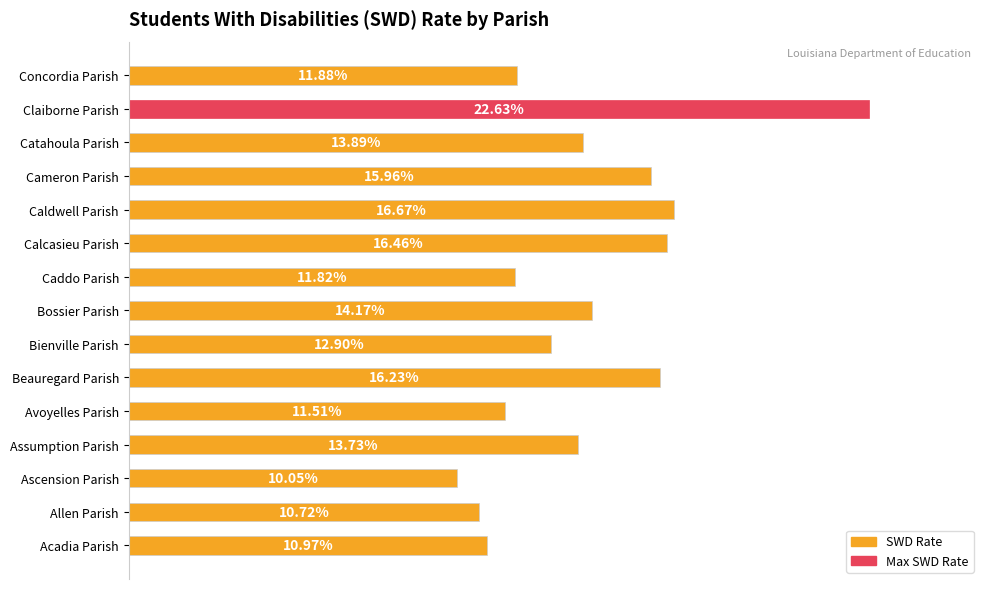

What is the average value?

0.1